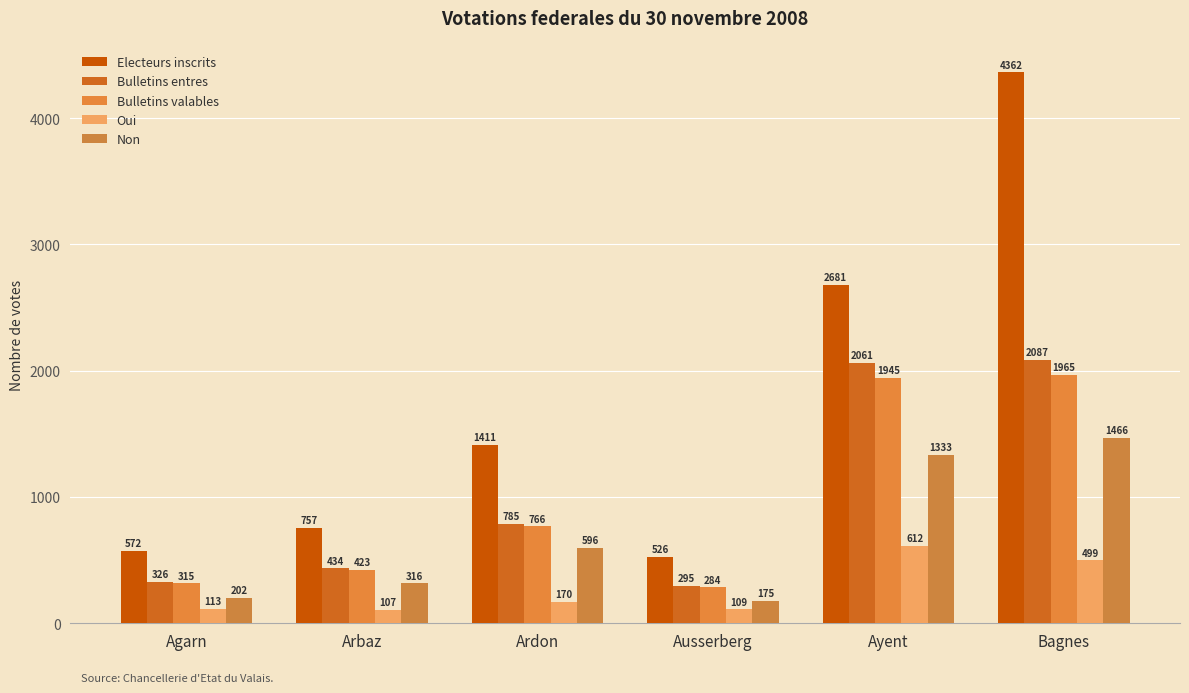

What is the difference between the Bulletins valables values at Ausserberg and Arbaz?

139